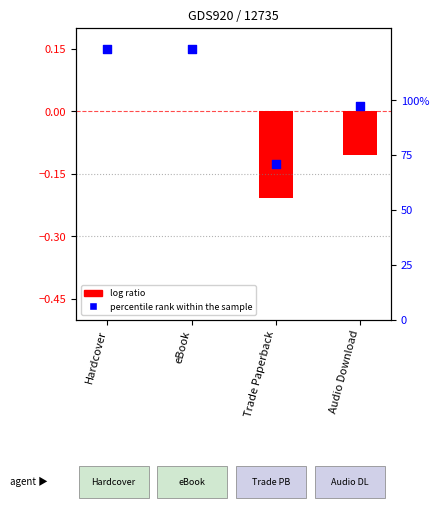

Which series contains the highest Y value?

percentile rank within the sample